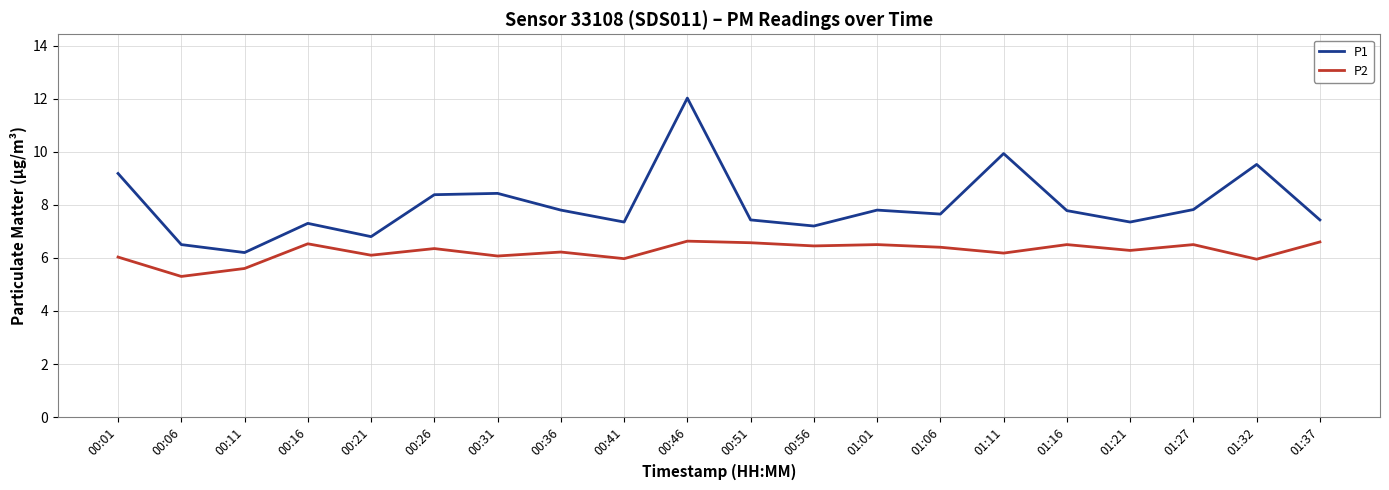

What is the approximate value of P2 at 01:27?

6.5